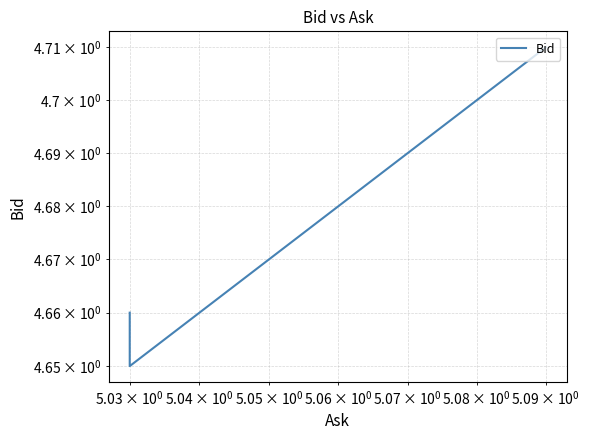

How many interior local valleys (lower than both neighbors) does the data have?

1